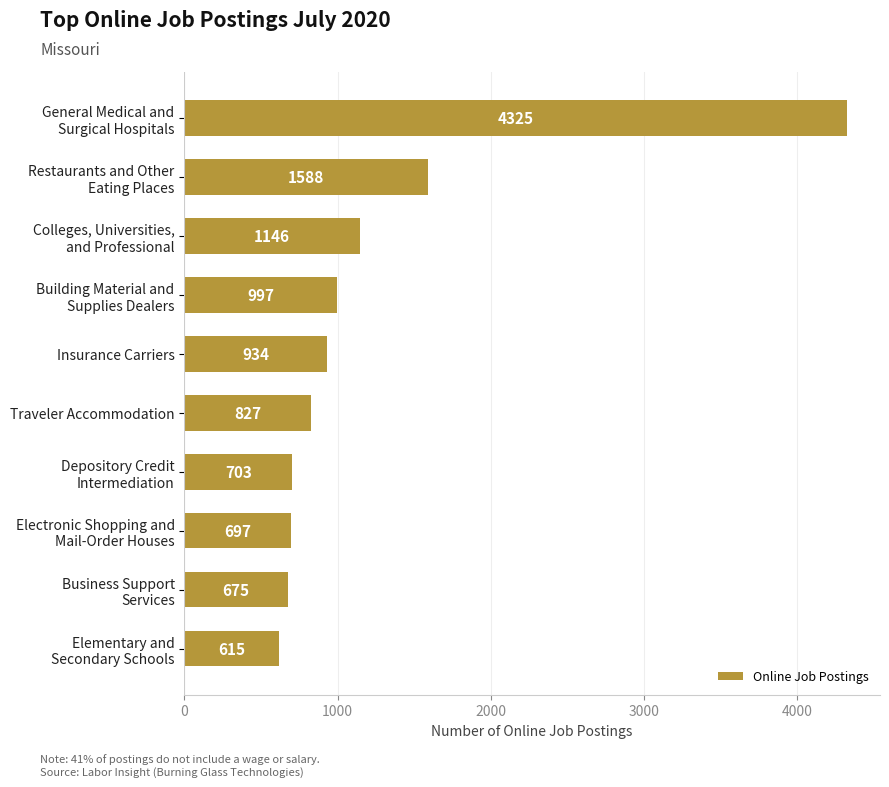

What is the value of the 8th bar from the top?

697